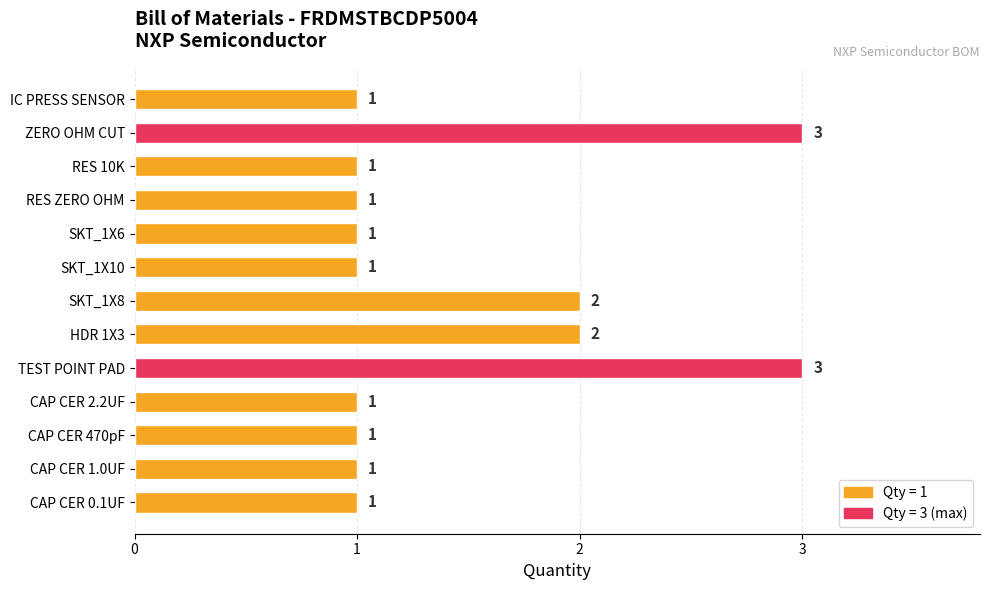

Reading top to bottom, what are all the values shown in this chart?

1	3	1	1	1	1	2	2	3	1	1	1	1